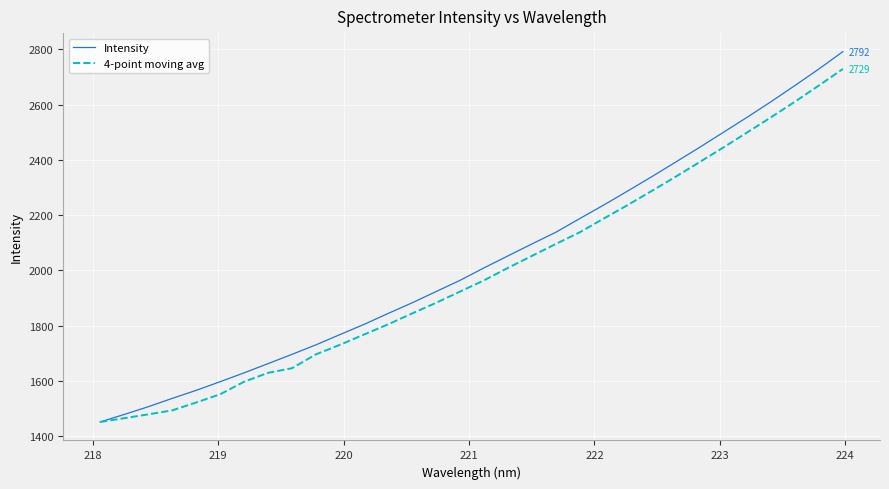

Rank the series by their maximum value, from lowest to highest.

4-point moving avg, Intensity